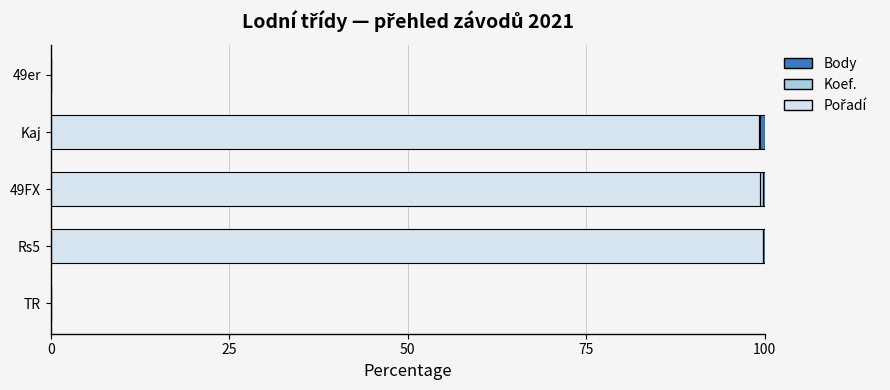

How many series are shown in this chart?

3